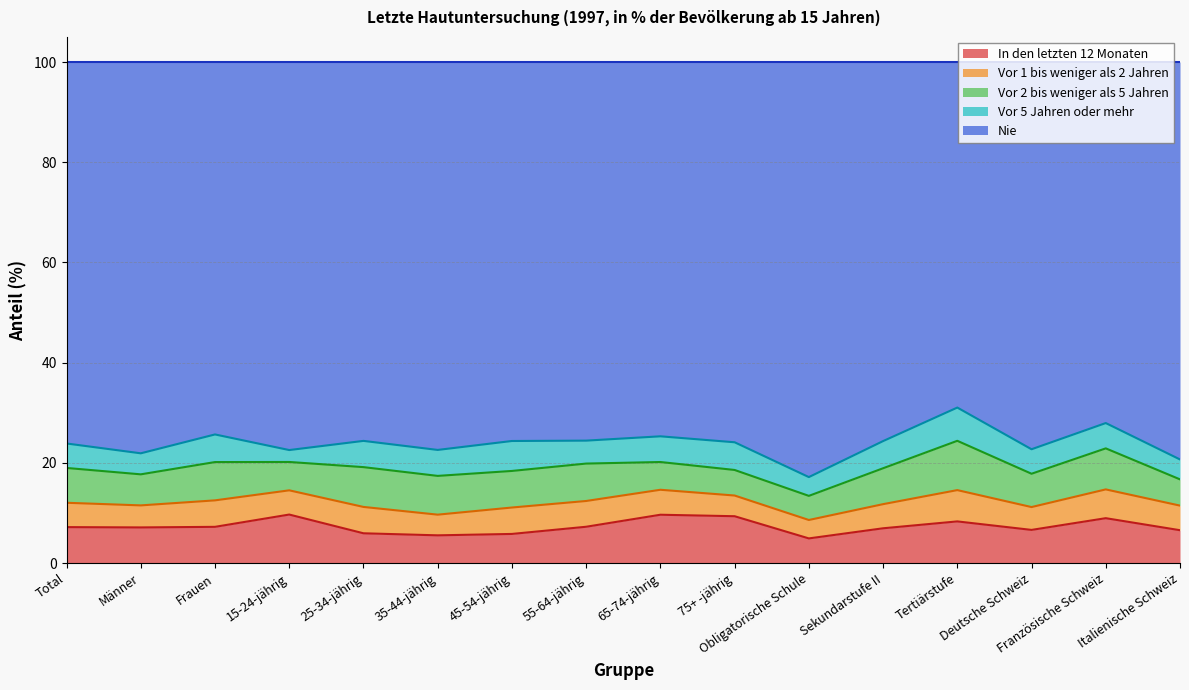

Which series has the largest total across all categories?

Nie